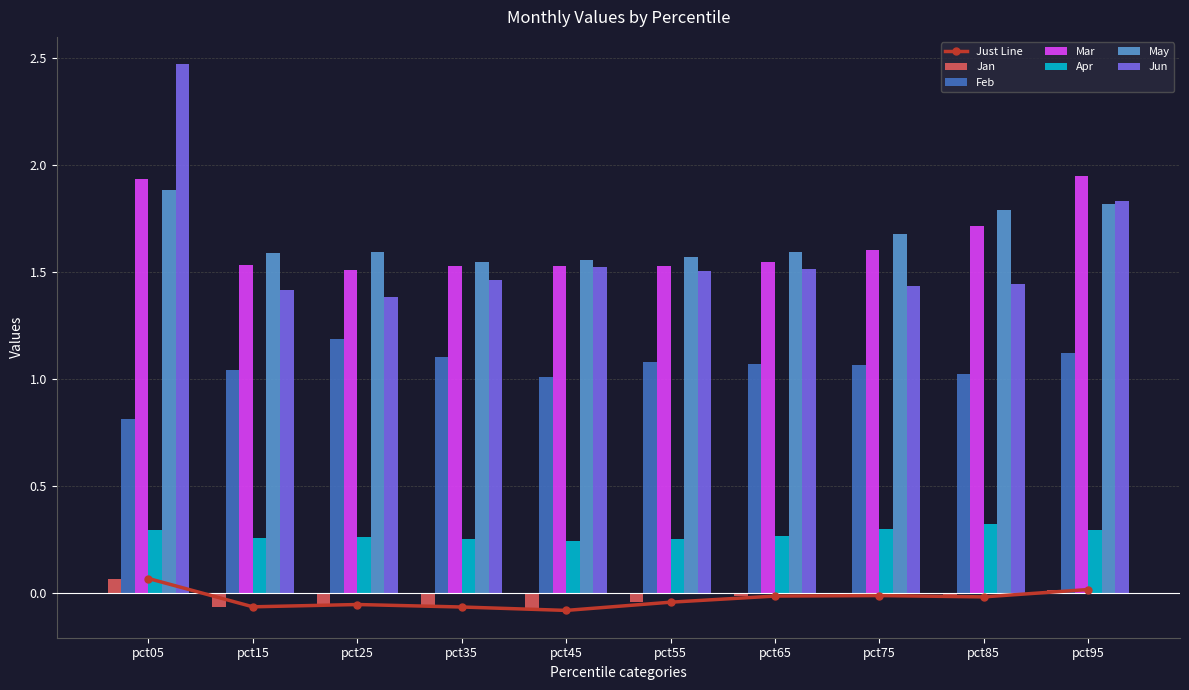

Rank the series by their maximum value, from highest to lowest.

Jun, Mar, May, Feb, Apr, Jan